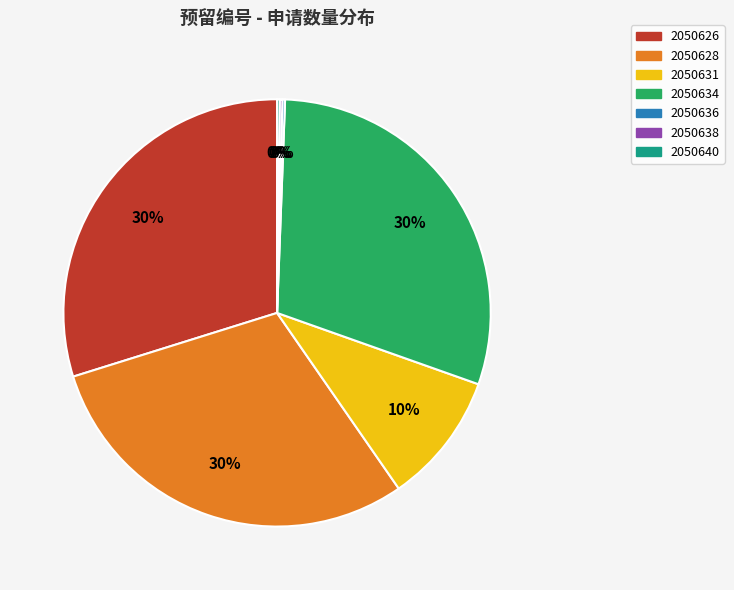

Does 2050634 represent more than half of the total?

No